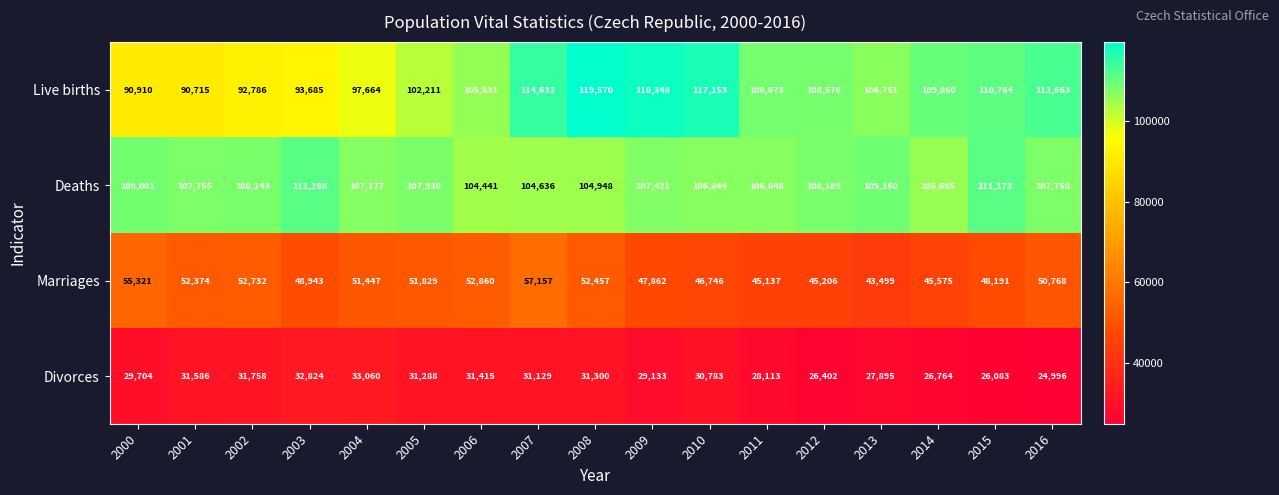

List the series in order of their peak value, highest first.

Live births, Deaths, Marriages, Divorces